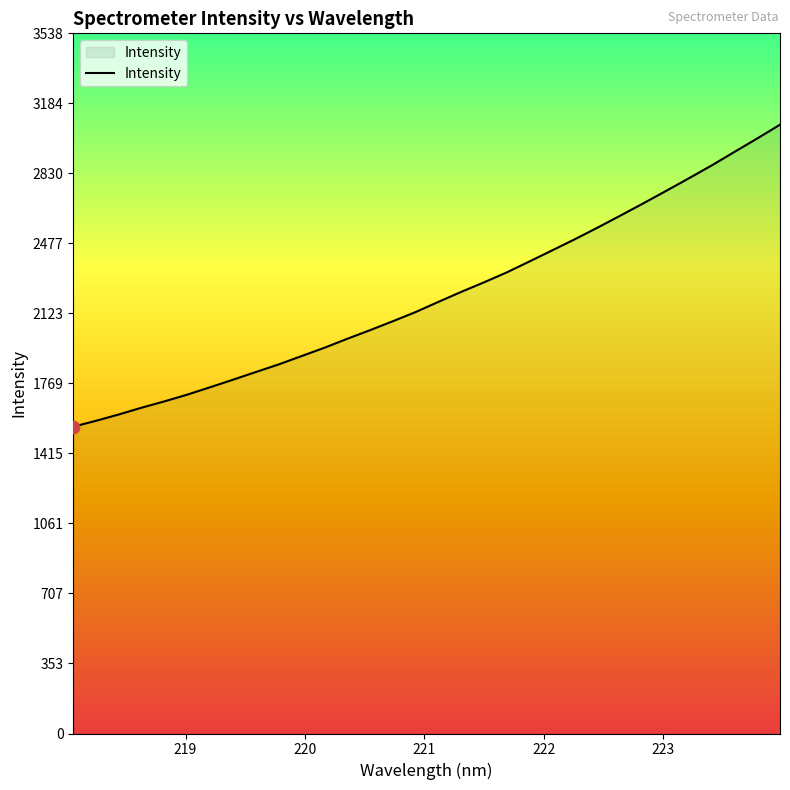

What is the difference between the maximum and minimum values?

1526.4